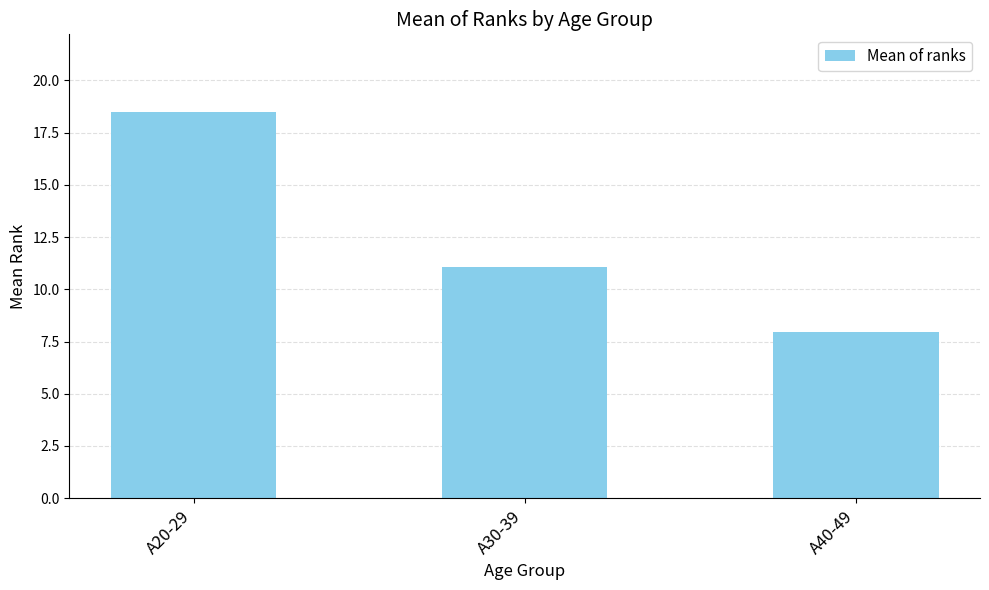

What is the label of the 1st bar from the left?

A20-29